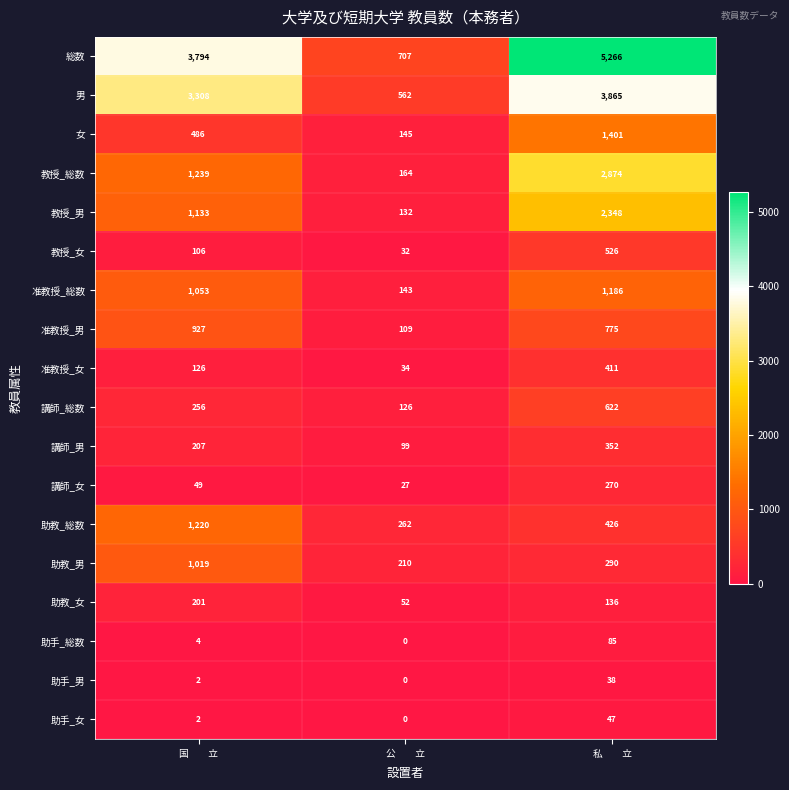

Rank the series by their maximum value, from lowest to highest.

助手_男, 助手_女, 助手_総数, 助教_女, 講師_女, 講師_男, 准教授_女, 教授_女, 講師_総数, 准教授_男, 助教_男, 准教授_総数, 助教_総数, 女, 教授_男, 教授_総数, 男, 総数